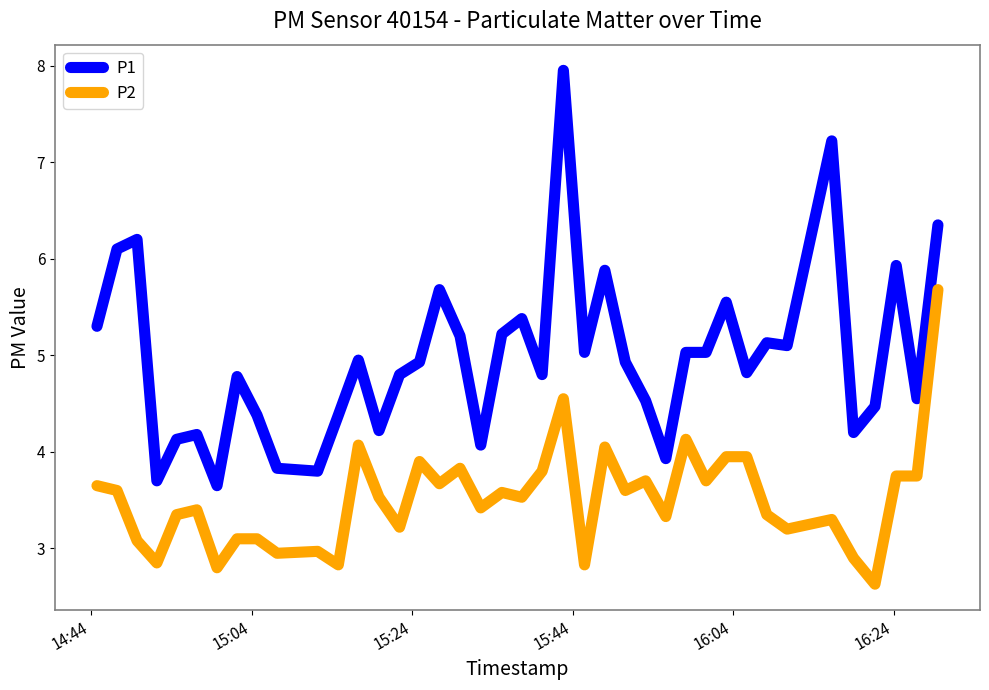

Rank the series by their maximum value, from lowest to highest.

P2, P1